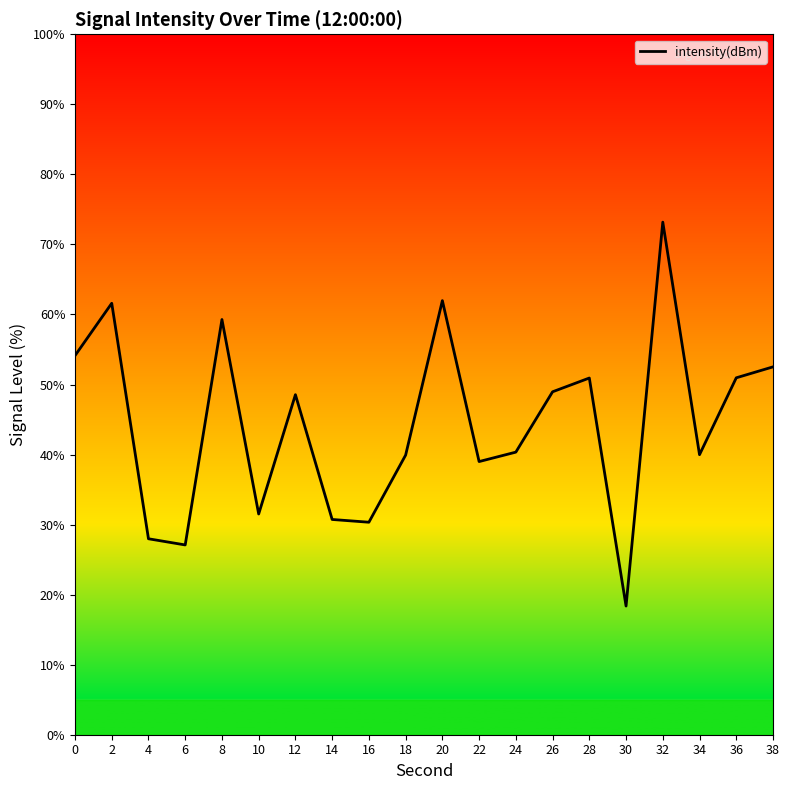

What is the change in value from 8 to 24?

-18.9